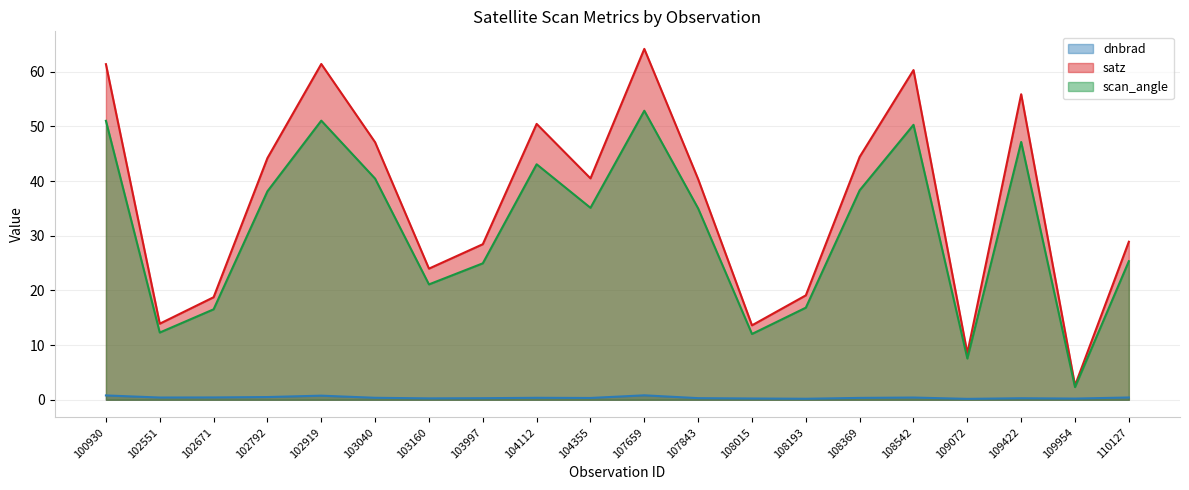

At which category does dnbrad reach its first local peak?

102919